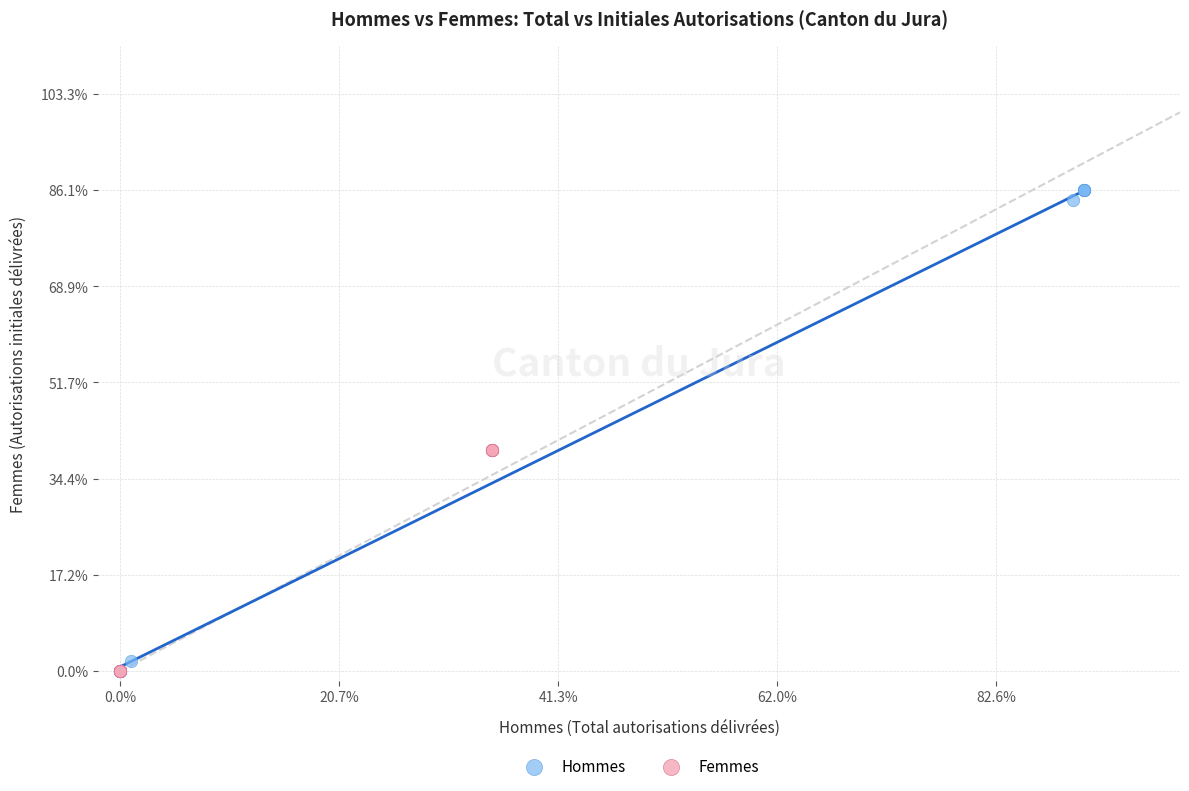

What are all the series names shown in the legend?

Hommes, Femmes